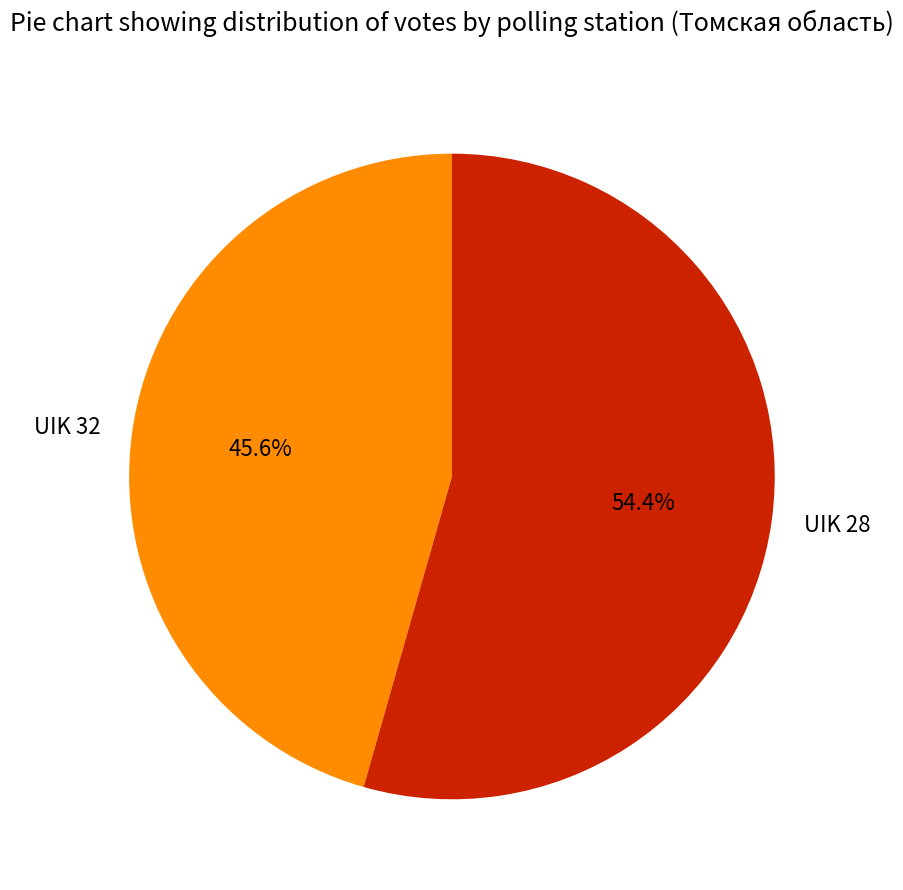

To the nearest percent, what percentage of the pie is UIK 32?

46%